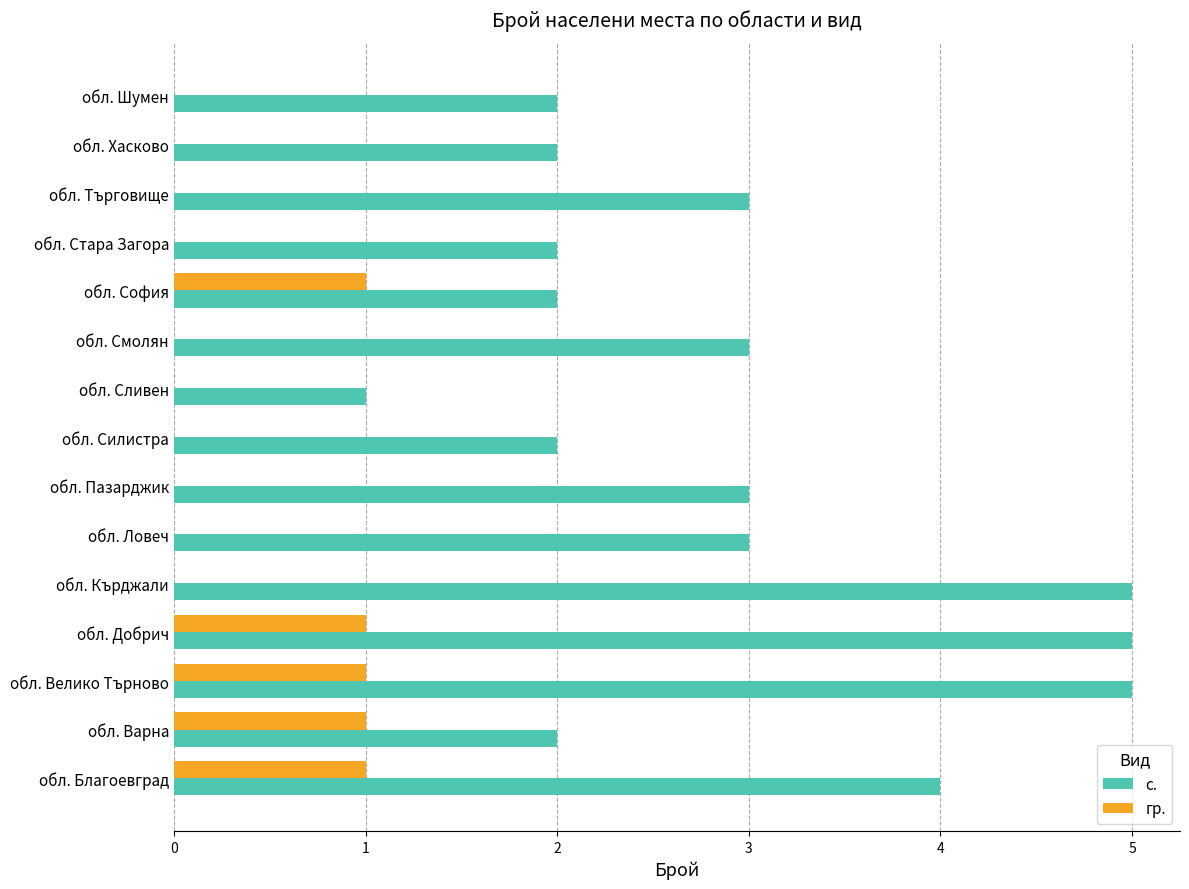

What is the approximate value of с. at обл. Благоевград?

4